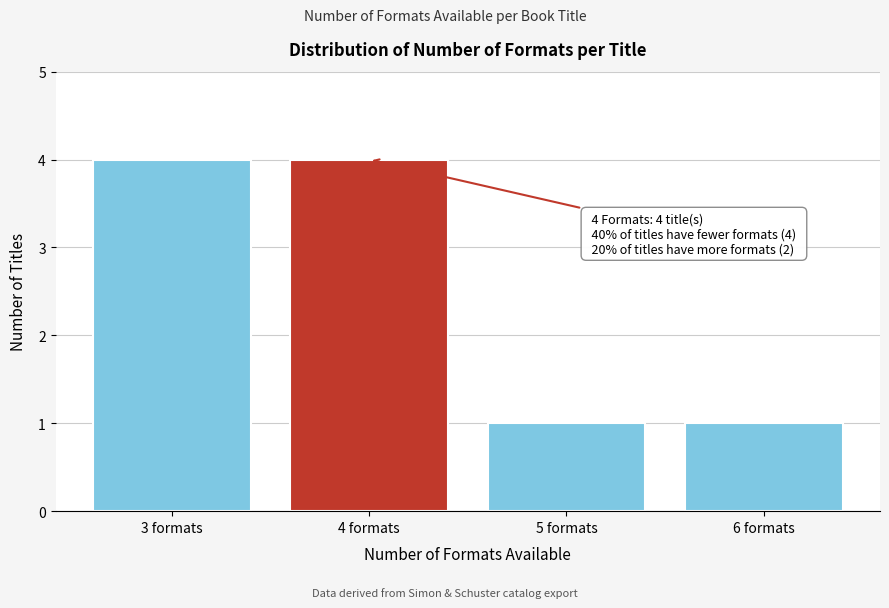

Reading right to left, extract all data points from this chart.

6 formats=1	5 formats=1	4 formats=4	3 formats=4